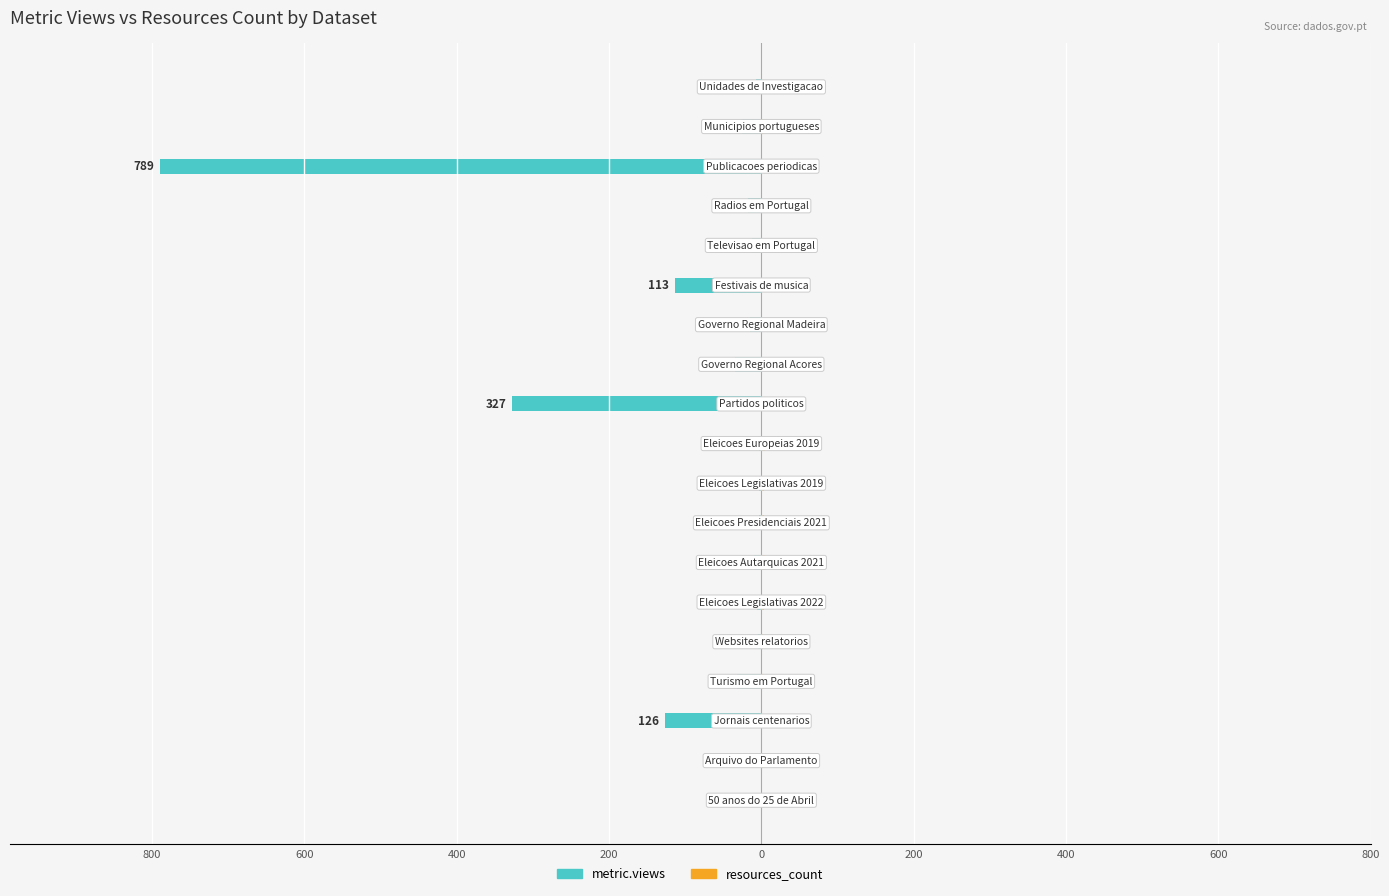

Is the value of metric.views at 800 greater than the value of resources_count at 600?

No